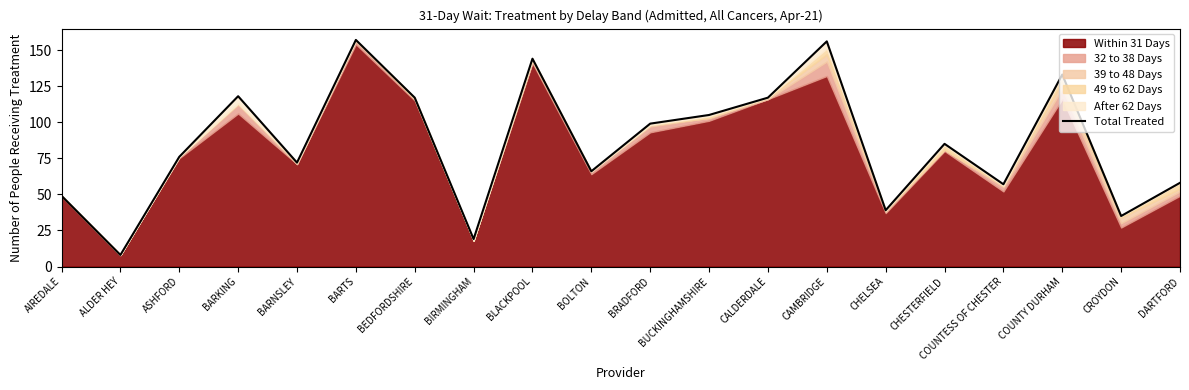

List the labels in order of value, largest first.

BARTS, CAMBRIDGE, BLACKPOOL, COUNTY DURHAM, BARKING, BEDFORDSHIRE, CALDERDALE, BUCKINGHAMSHIRE, BRADFORD, CHESTERFIELD, ASHFORD, BARNSLEY, BOLTON, DARTFORD, COUNTESS OF CHESTER, AIREDALE, CHELSEA, CROYDON, BIRMINGHAM, ALDER HEY